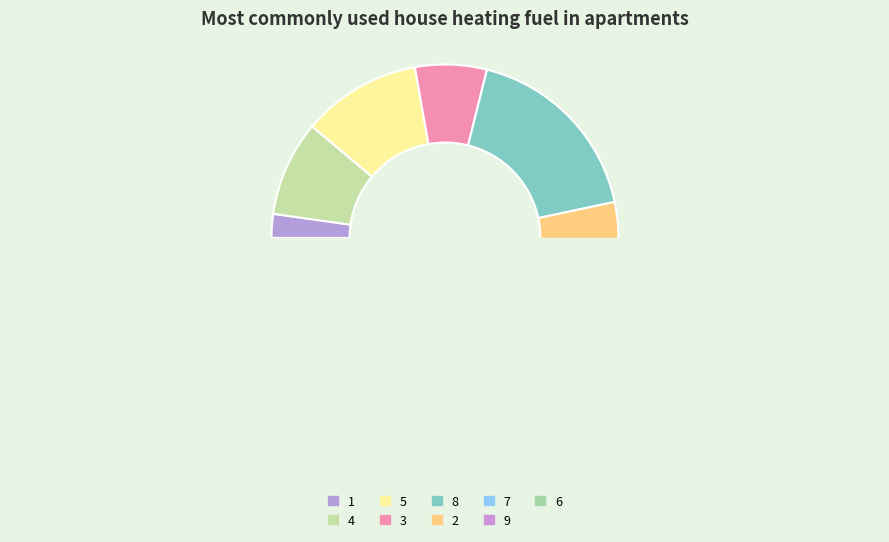

Is there a majority slice in this chart?

No